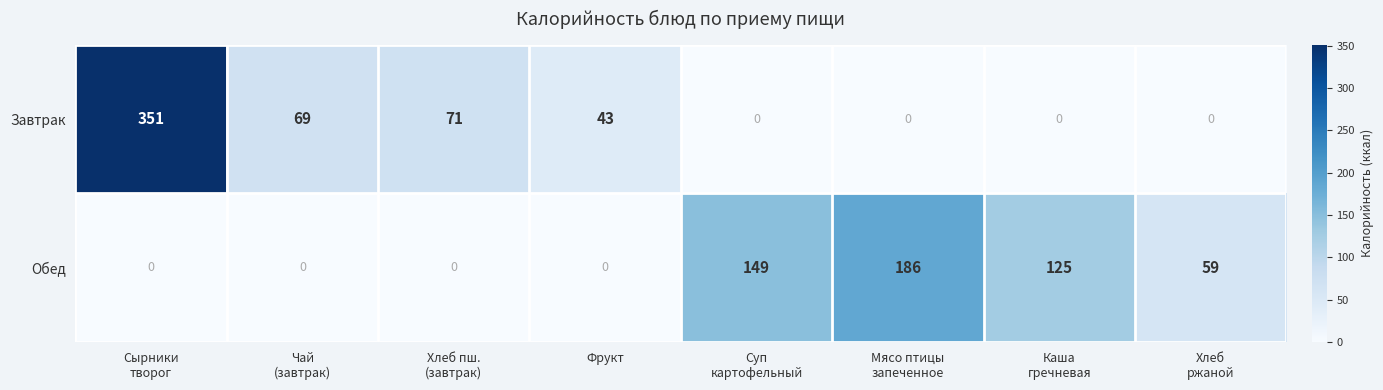

Which series has the largest range (max minus min)?

Завтрак